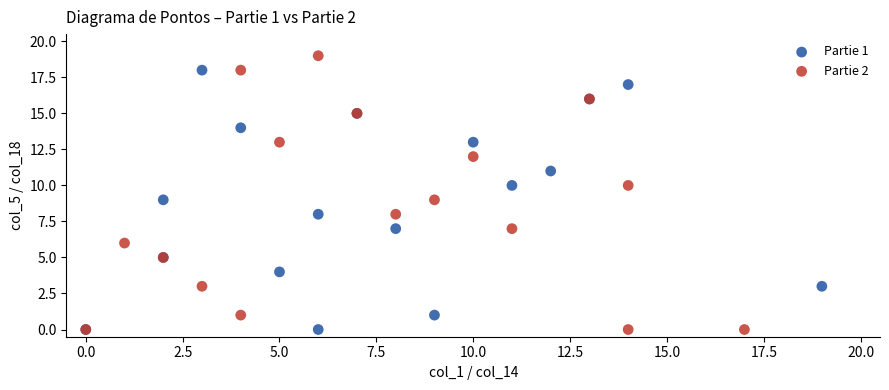

Which series reaches the maximum Y coordinate?

Partie 2